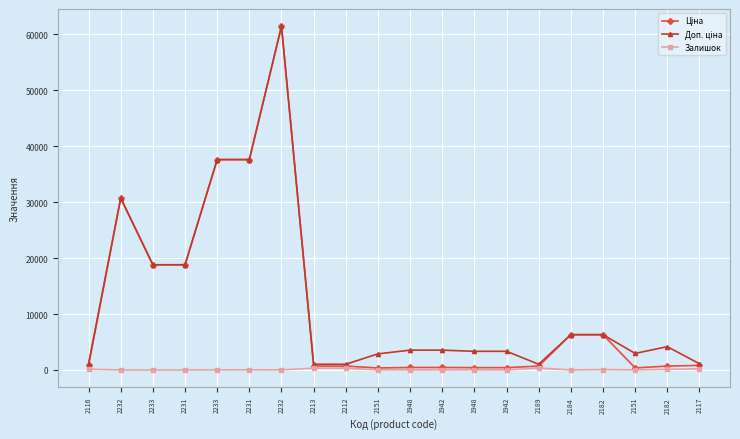

In Доп. ціна, how many points are higher than both neighbors (excluding endpoints)?

3